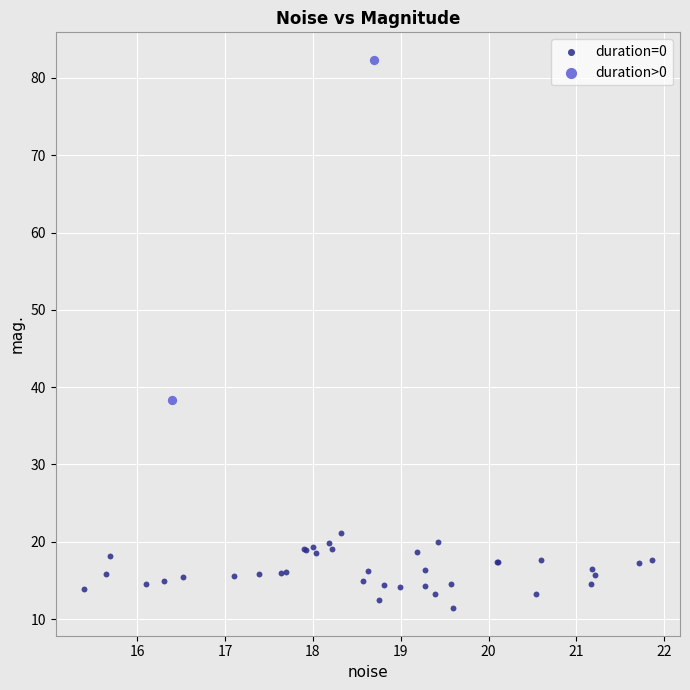

Which series has the widest spread of Y values?

duration>0